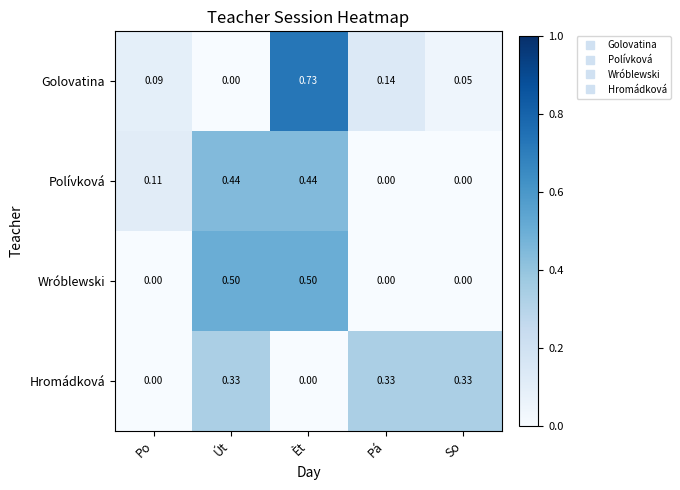

Where is Golovatina nearest to the value 0?

Út